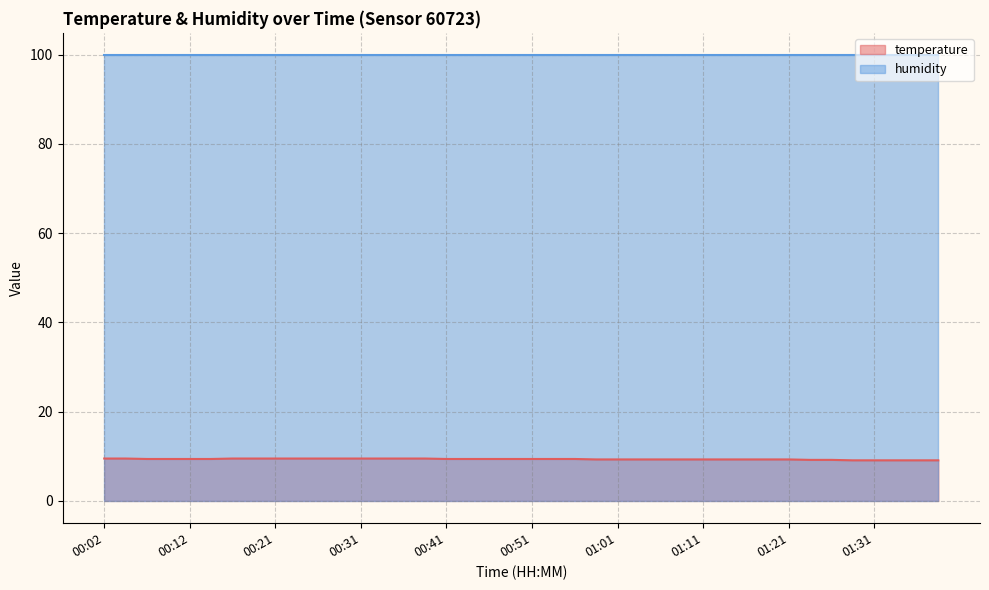

Rank the categories by value from highest to lowest.

00:02, 00:04, 00:16, 00:19, 00:21, 00:24, 00:26, 00:29, 00:31, 00:34, 00:36, 00:38, 00:07, 00:09, 00:12, 00:14, 00:41, 00:43, 00:46, 00:48, 00:51, 00:53, 00:56, 00:58, 01:01, 01:03, 01:06, 01:08, 01:11, 01:13, 01:16, 01:18, 01:21, 01:23, 01:26, 01:28, 01:31, 01:33, 01:36, 01:38